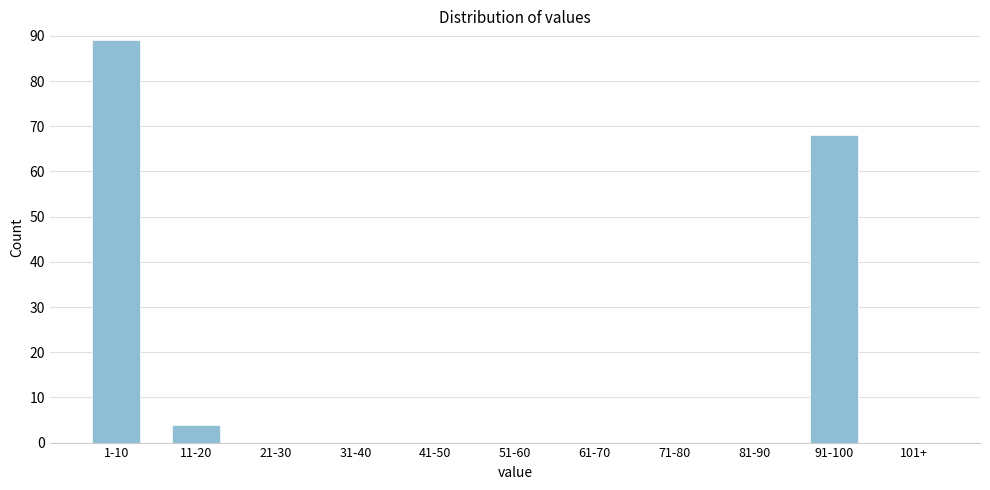

Reading left to right, list all the values displayed in this chart.

1-10=89	11-20=4	21-30=0	31-40=0	41-50=0	51-60=0	61-70=0	71-80=0	81-90=0	91-100=68	101+=0